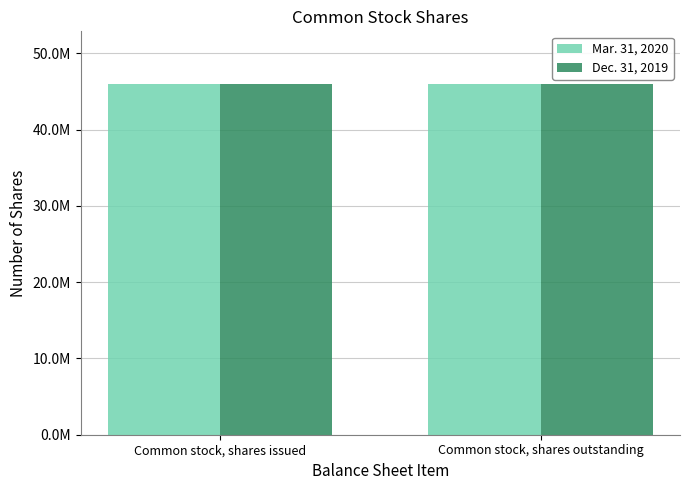

The value of Dec. 31, 2019 at Common stock, shares outstanding is 27235569. True or false?

False